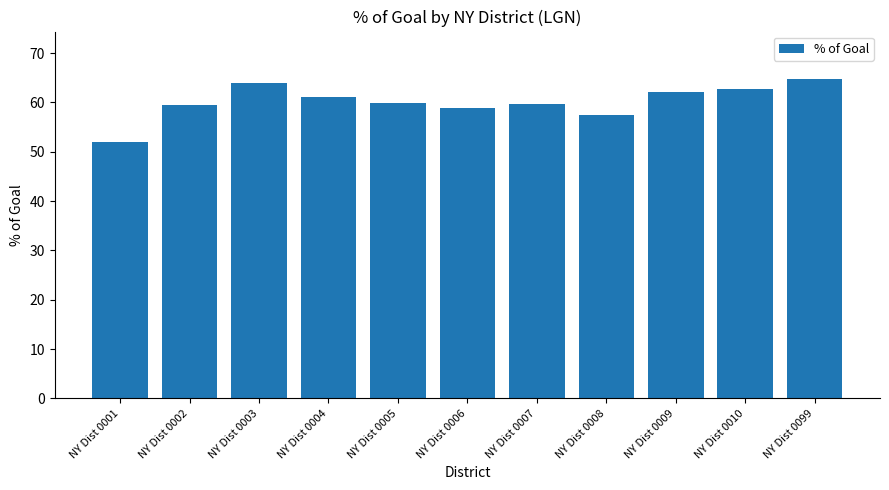

What is the smallest value displayed?

51.9